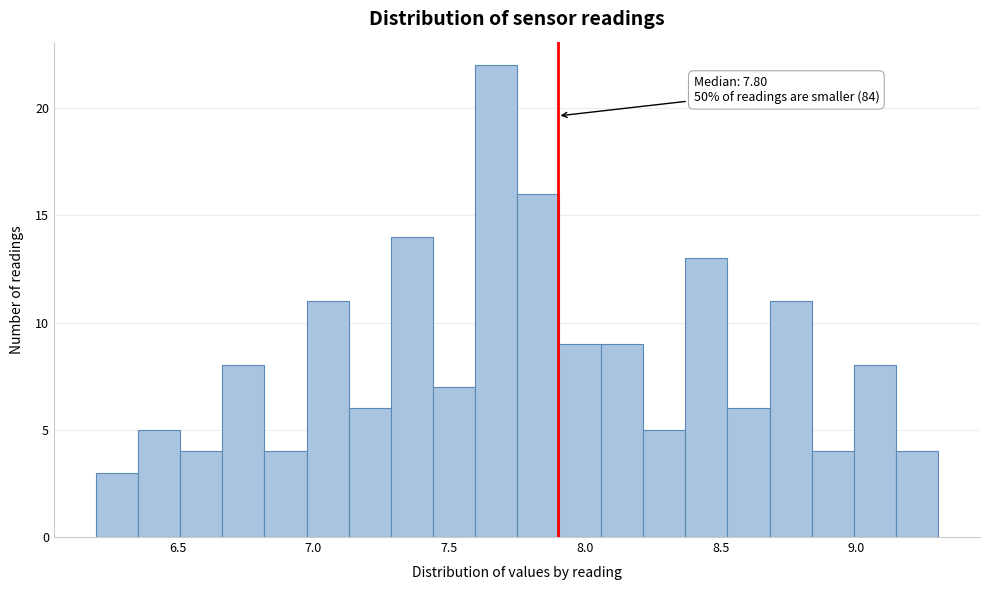

Around what value on the x-axis is the tallest bar? Give the approximate position of its centre, as read against the axis.

7.65